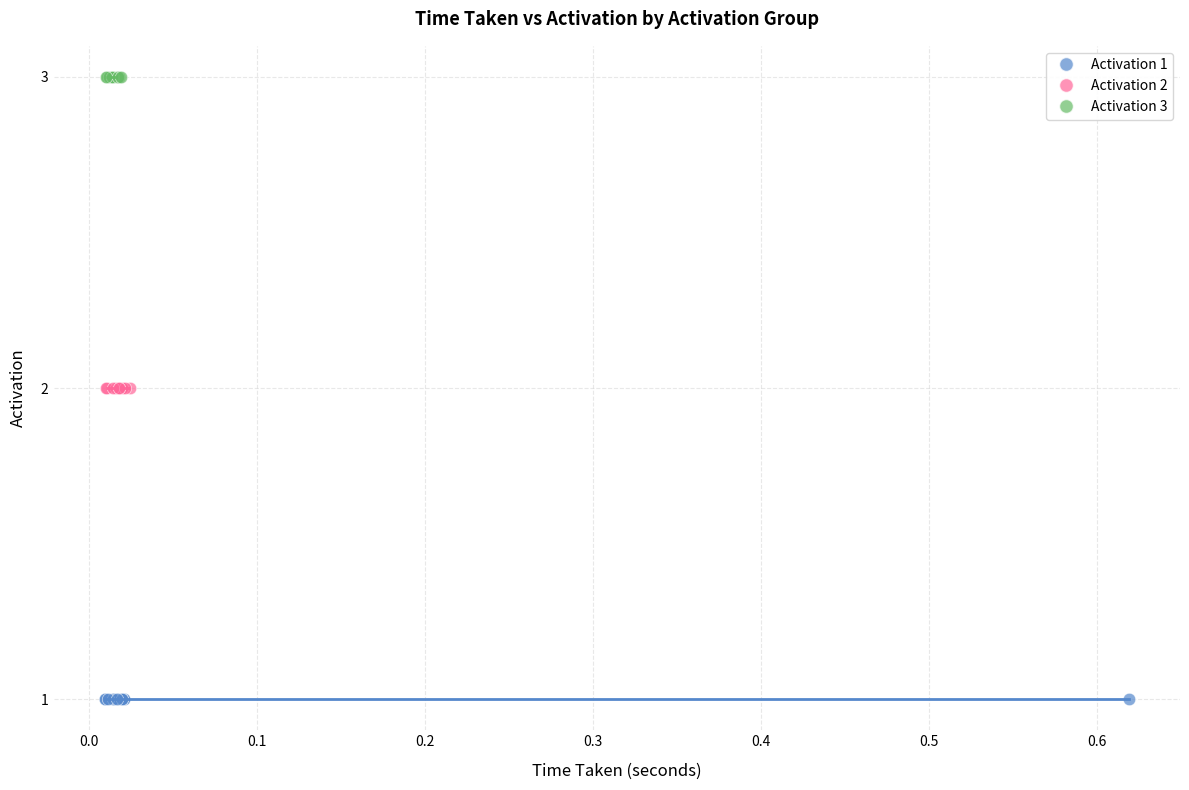

Which series contains the highest Y value?

Activation 3